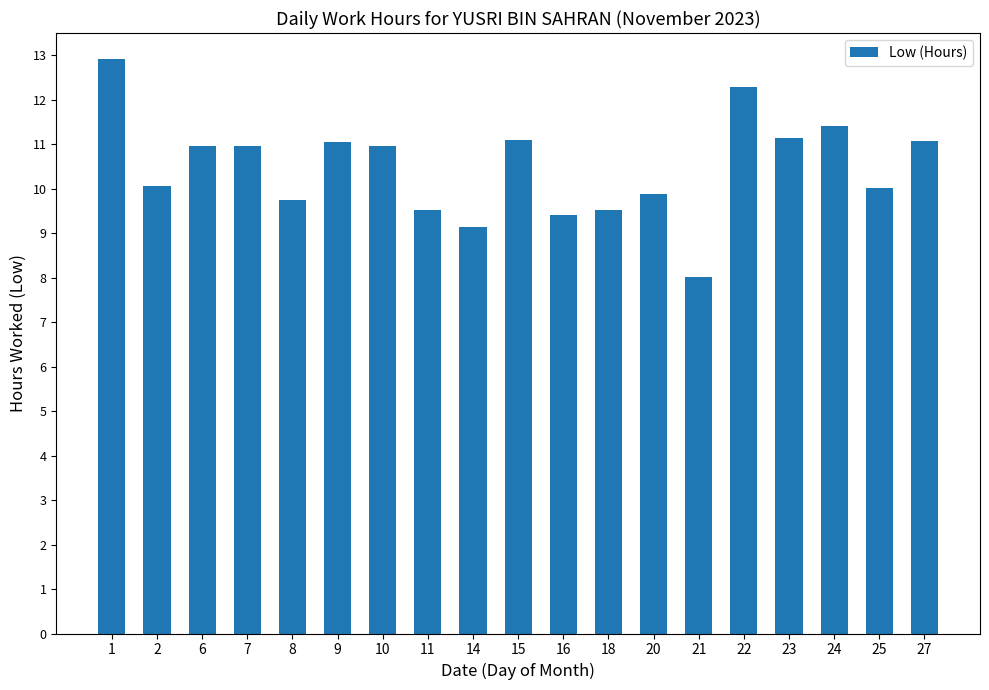

How many categories are shown in the chart?

19